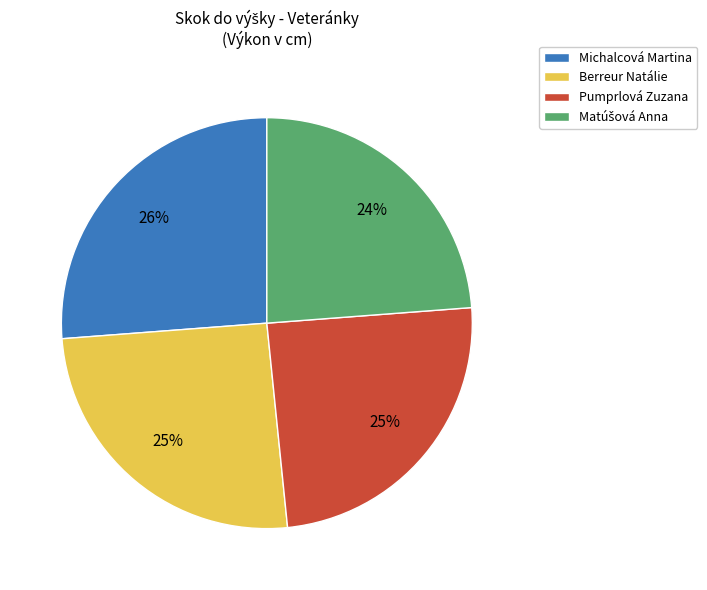

What percentage is the Berreur Natálie slice, to the nearest percent?

25%